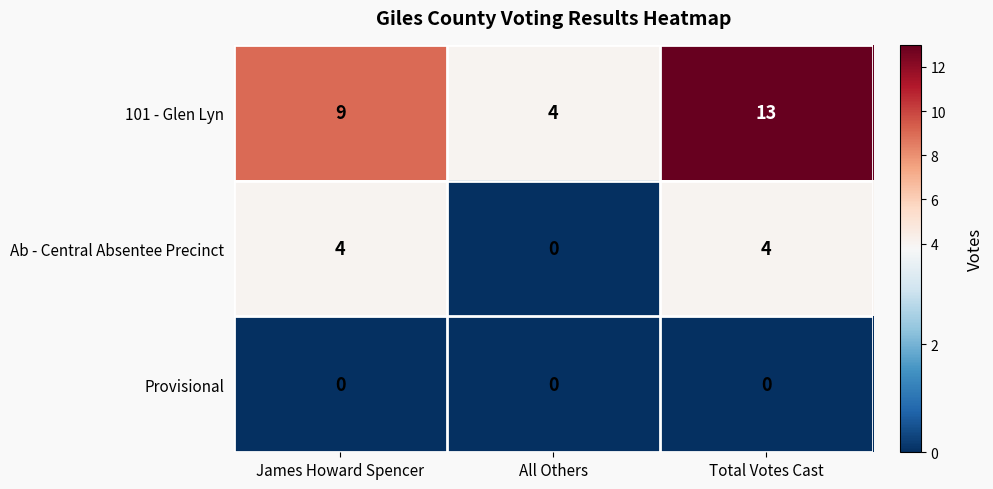

Rank the categories by 101 - Glen Lyn value from highest to lowest.

Total Votes Cast, James Howard Spencer, All Others